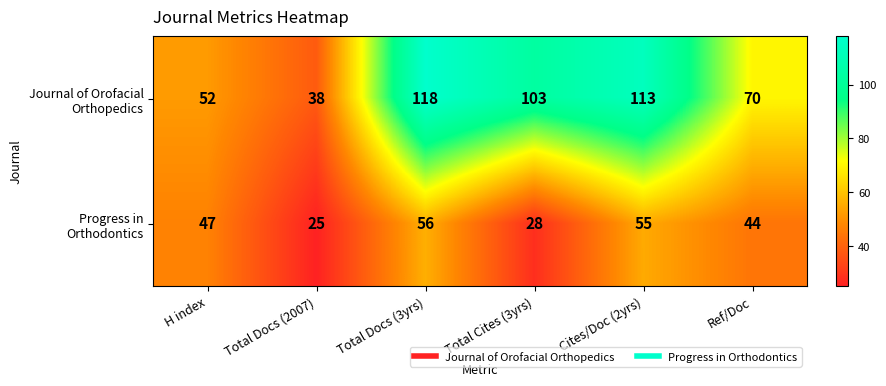

At how many categories does at least one series exceed 50?

5